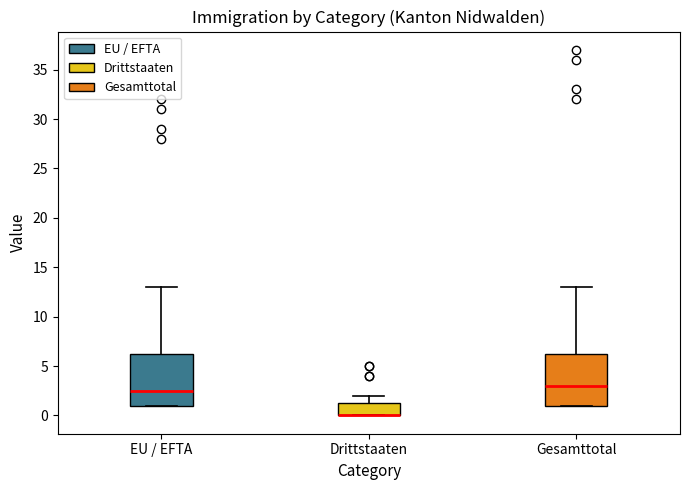

Where is the upper edge of the box for EU / EFTA on the y-axis? The values are not printed on the chart, so give them approximately, as read against the axis.

6.5